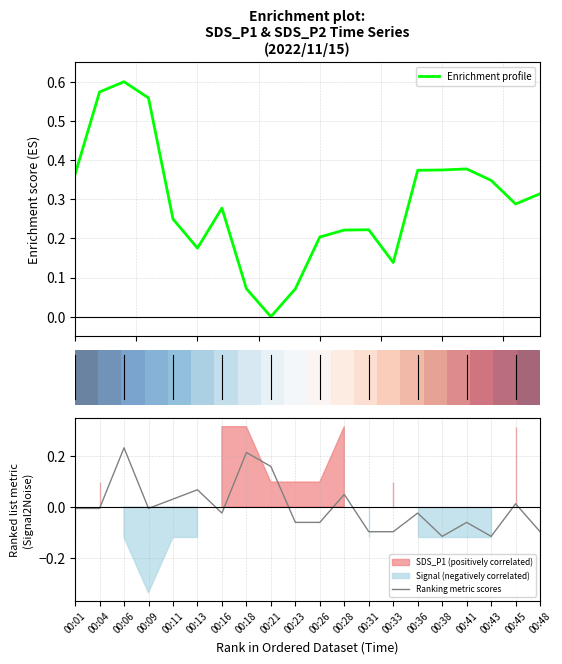

How many data points in Ranking metric scores are less than 0?

13